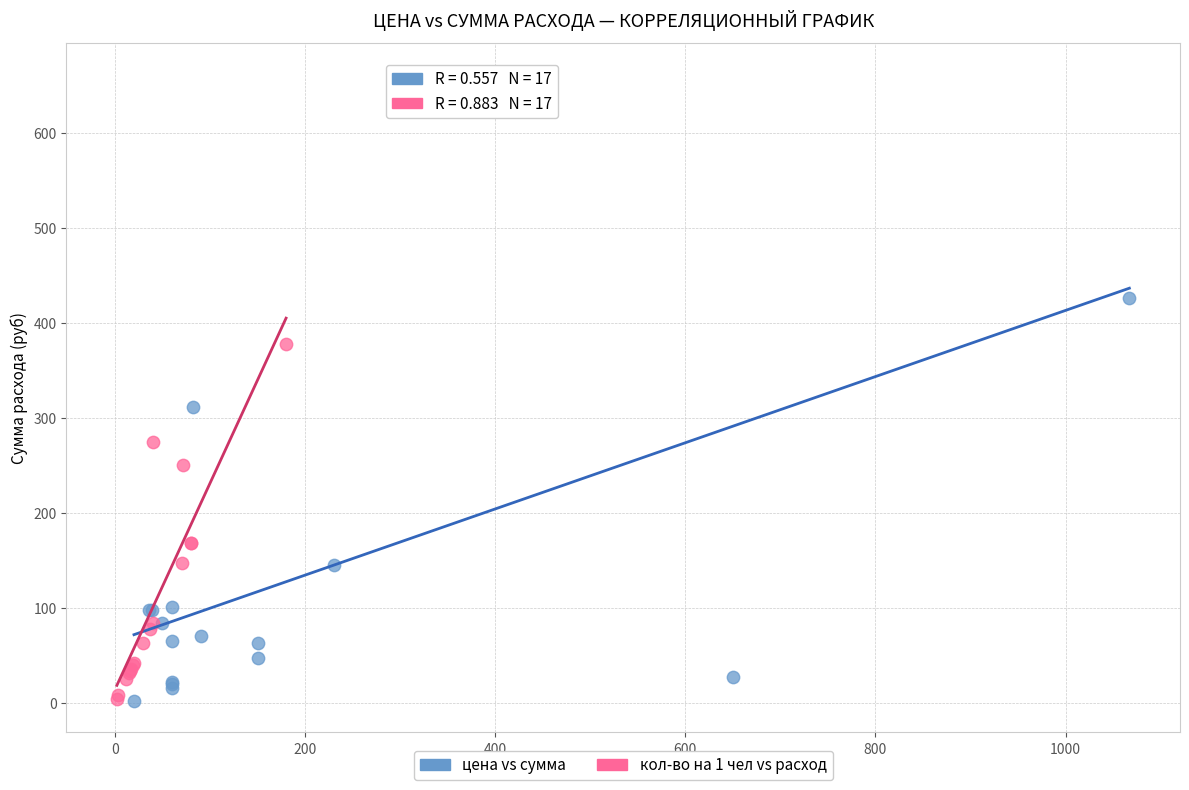

Which series has the largest Y range (max minus min)?

цена vs сумма